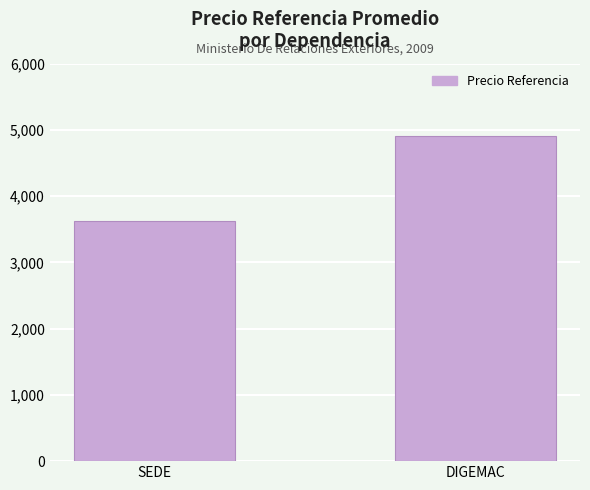

The value at DIGEMAC is 4905.6. True or false?

True